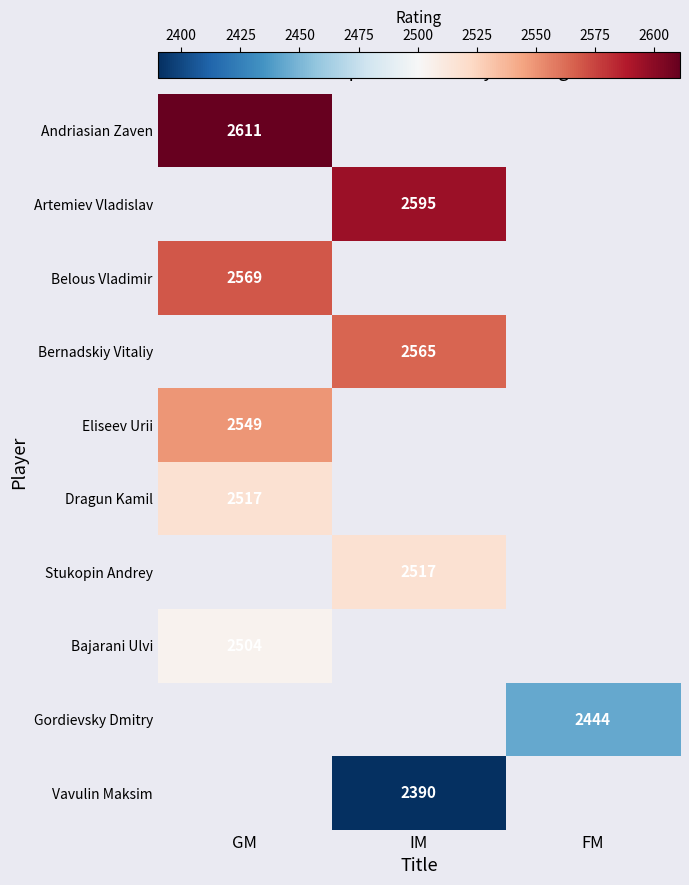

Is it true that Bajarani Ulvi equals 557 at GM?

False